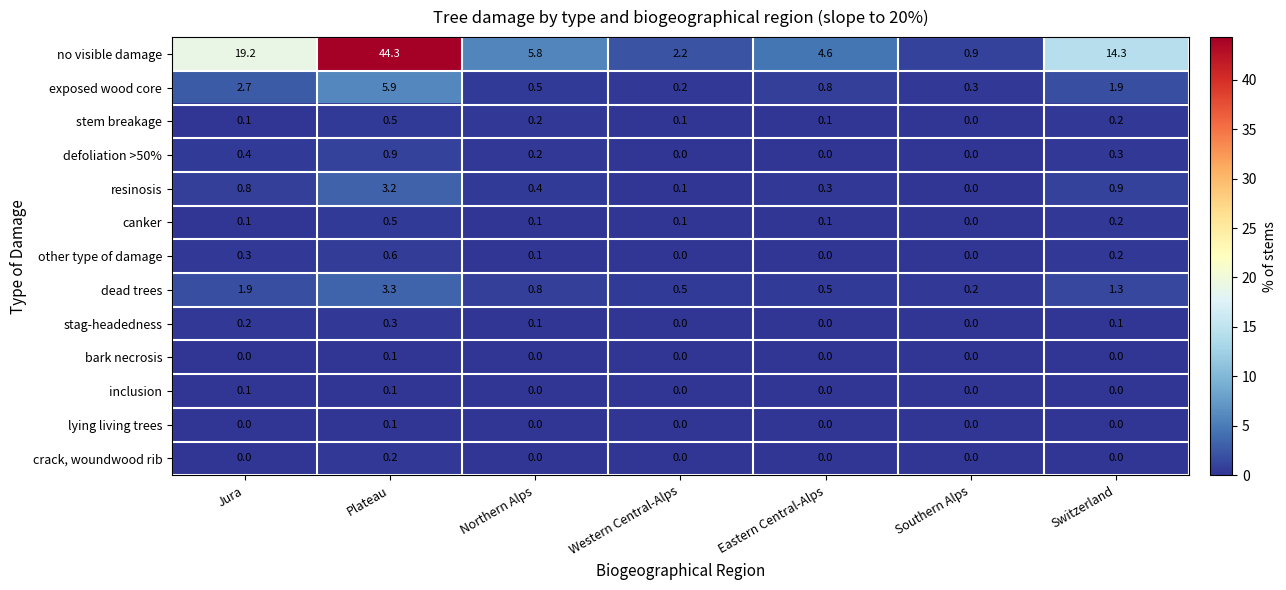

Which series changed the most between Plateau and Eastern Central-Alps?

no visible damage